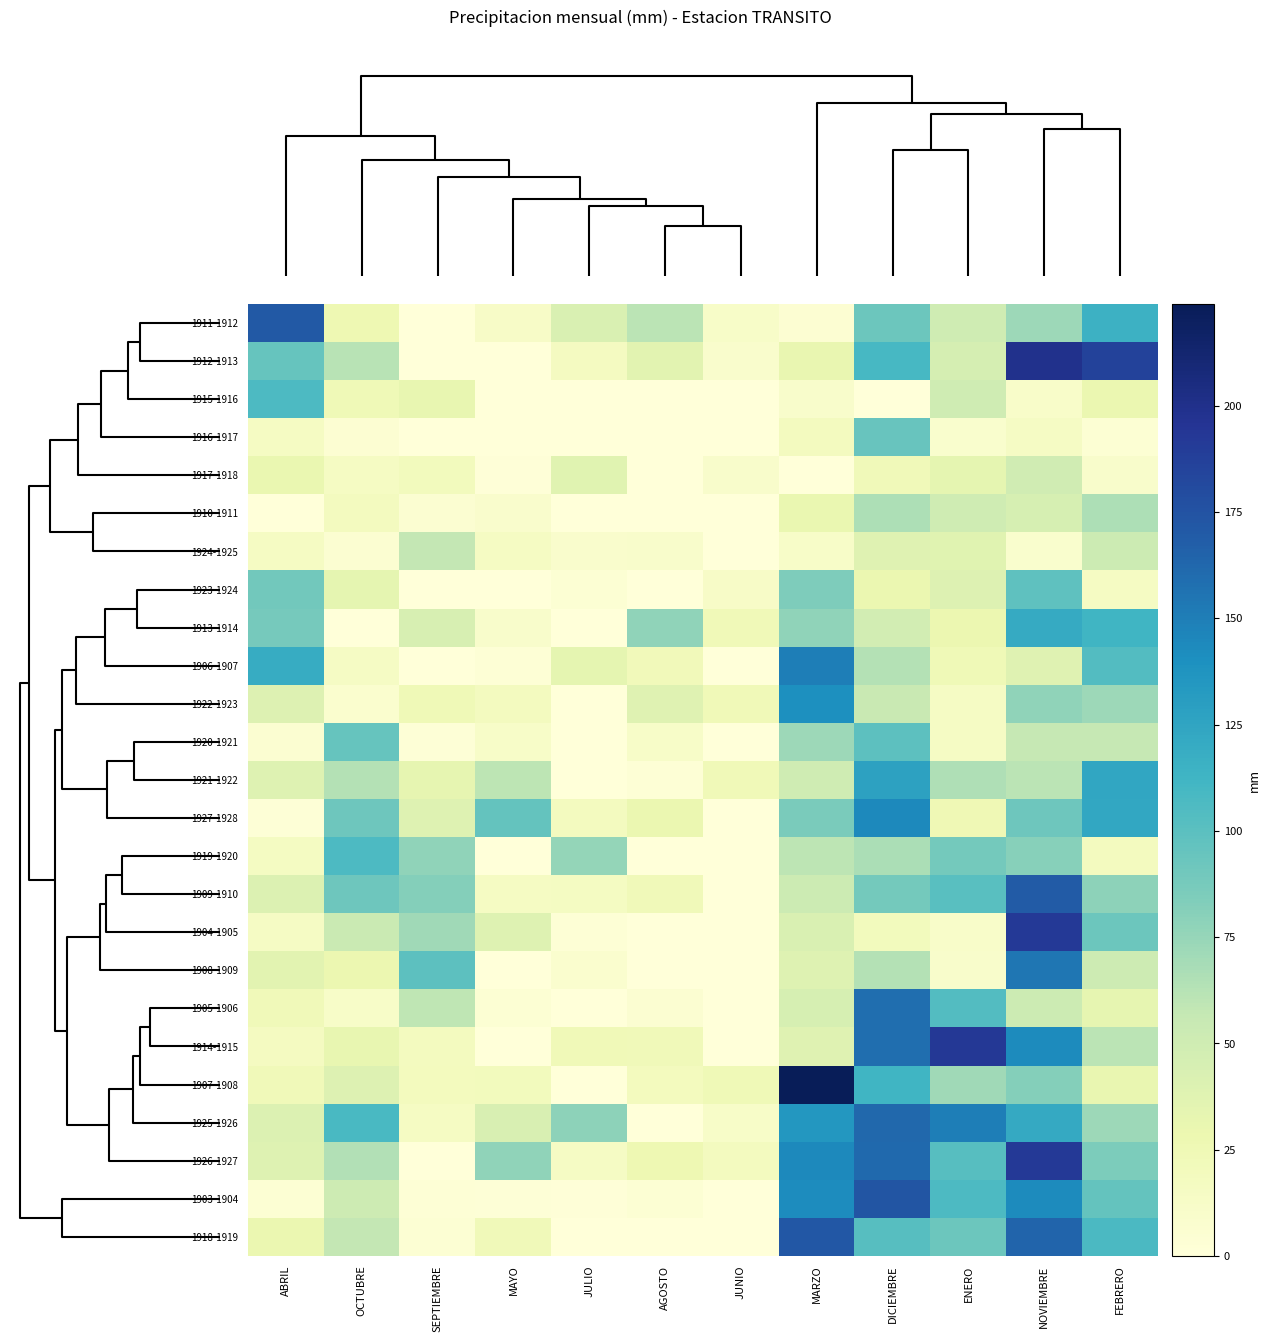

What is the spread (max minus min) of values at FEBRERO?

182